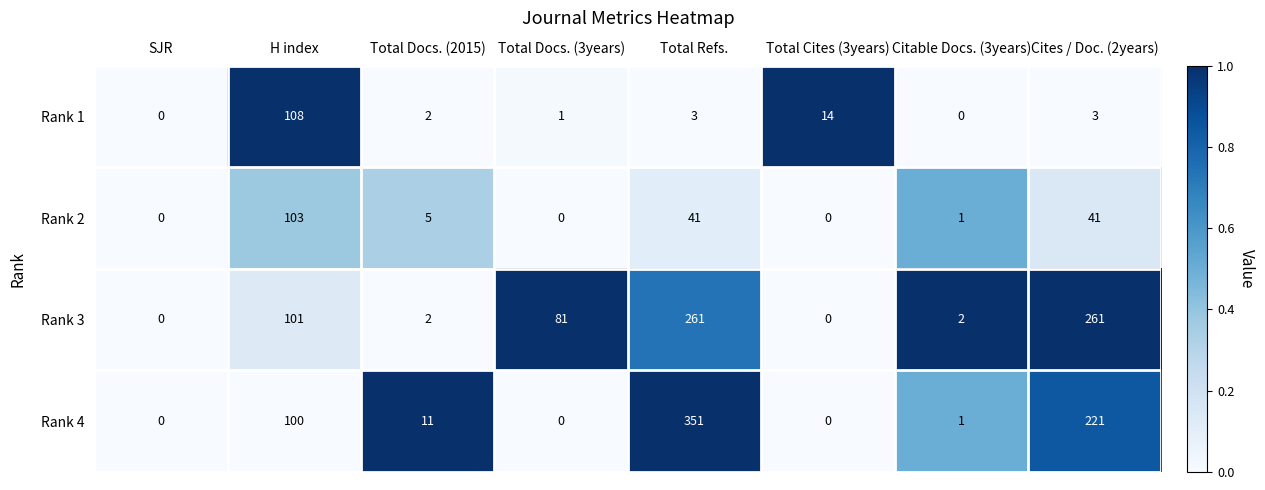

Which label corresponds to the largest value in the chart?

Total Refs.